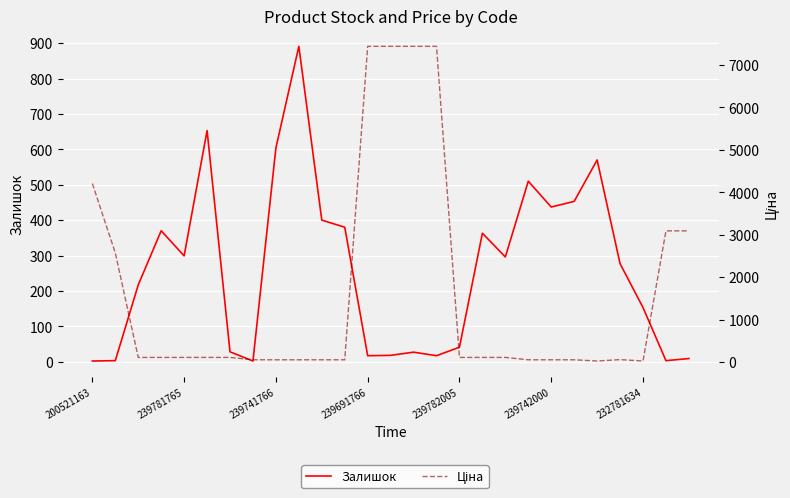

What is the sum of all Ціна values?

44158.2